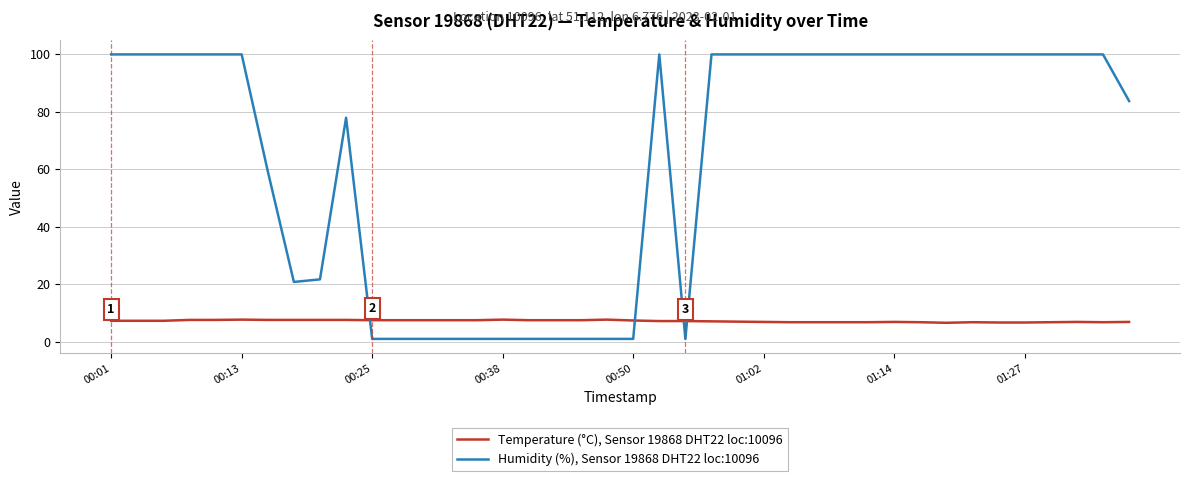

Which series ends up on top after the final intersection of Temperature (°C), Sensor 19868 DHT22 loc:10096 and Humidity (%), Sensor 19868 DHT22 loc:10096?

Humidity (%), Sensor 19868 DHT22 loc:10096